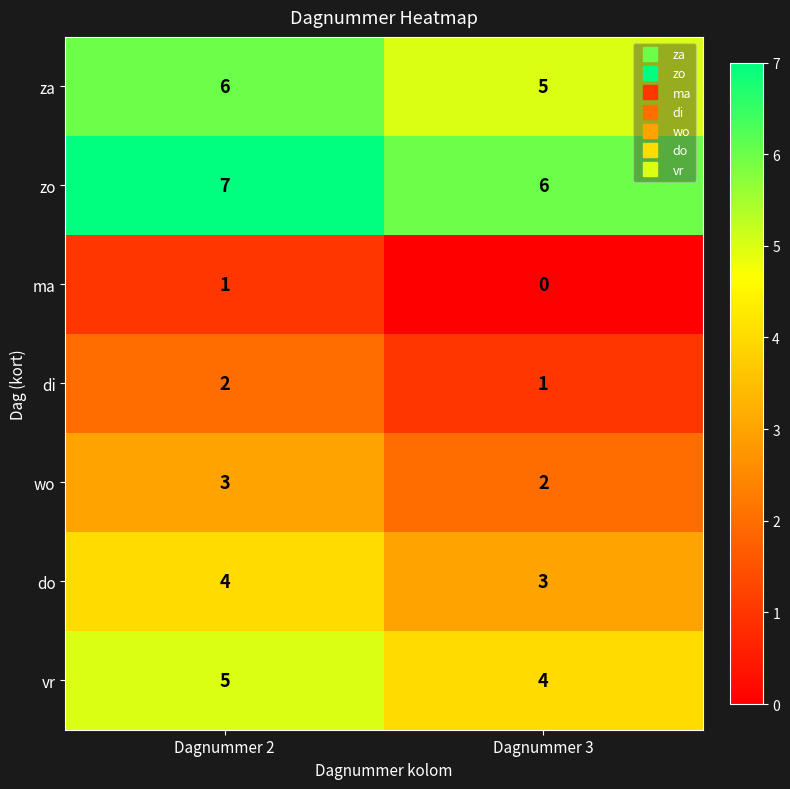

Read the za value at Dagnummer 2.

6